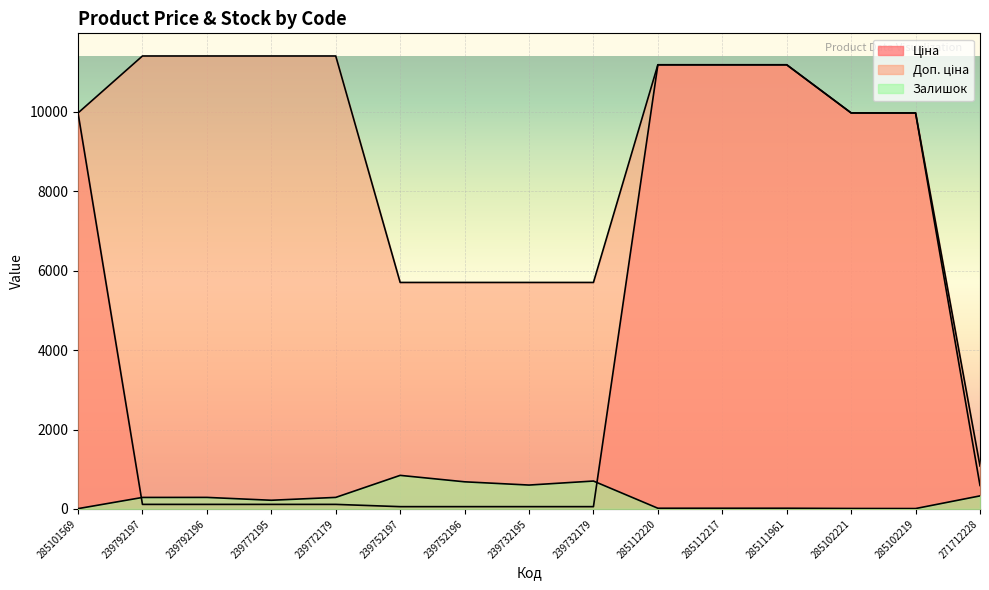

Reading left to right, list all the values displayed in this chart.

Ціна: 9975.0	114.1	114.1	114.1	114.1	57.0	57.0	57.0	57.0	11188.2	11188.2	11188.2	9975.0	9975.0	589.9
Доп. ціна: 9975.0	11410.0	11410.0	11410.0	11410.0	5705.0	5705.0	5705.0	5705.0	11188.2	11188.2	11188.2	9975.0	9975.0	1081.7
Залишок: 7.0	289.0	290.0	218.0	290.0	845.0	683.0	601.0	702.0	17.0	17.0	17.0	11.0	9.0	328.0